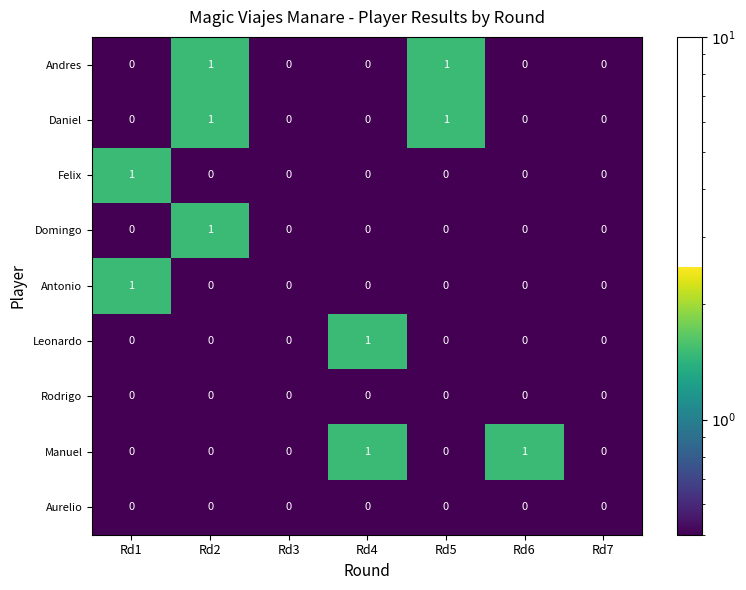

Is the value of Manuel at Rd6 greater than the value of Felix at Rd7?

Yes